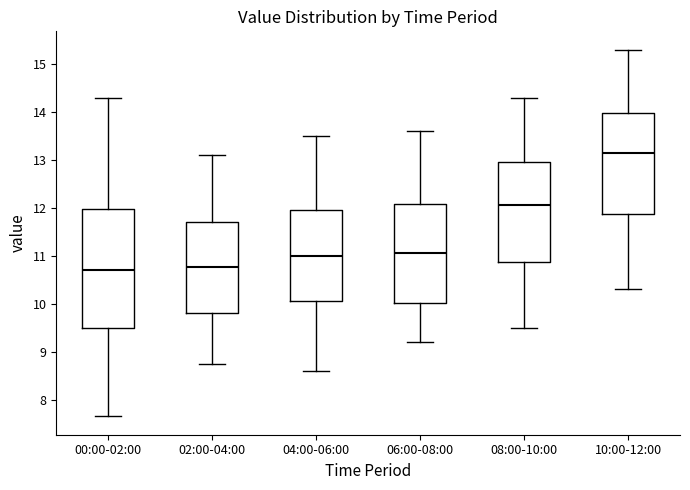

Which box is the tallest, from its lower edge to its upper edge?

00:00-02:00